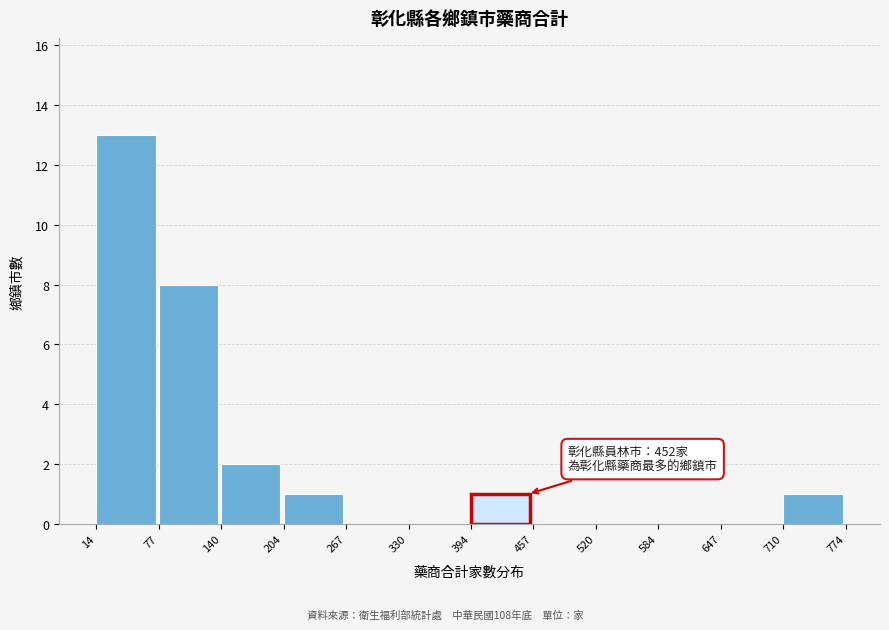

Which range on the x-axis has the tallest bar?

14 to 77